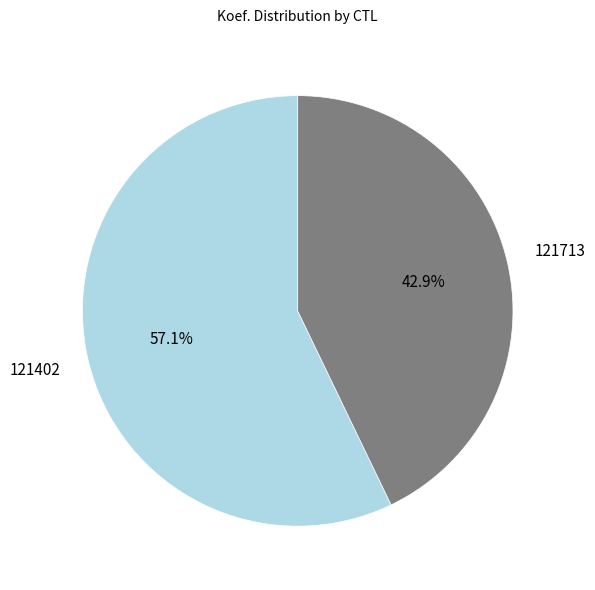

Does any single category account for the majority?

Yes